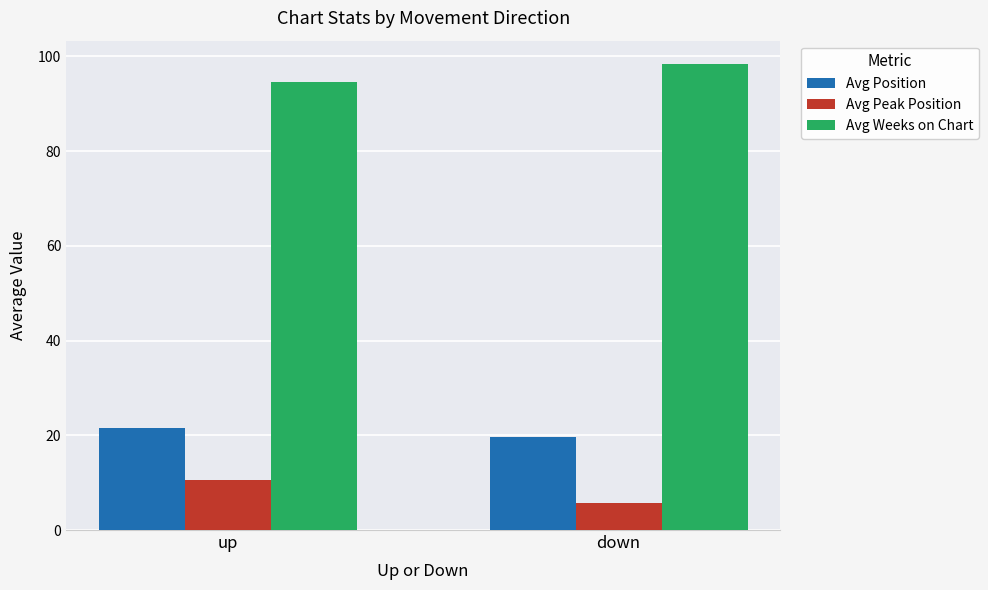

What is the lowest value of the Avg Weeks on Chart series?

94.6